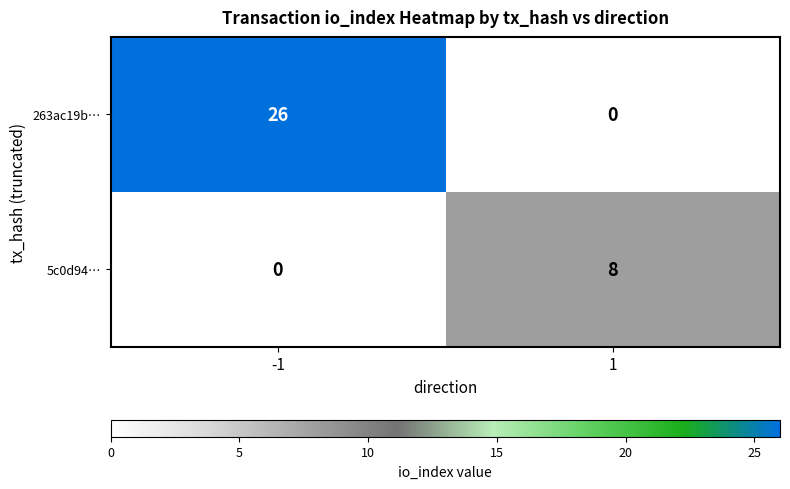

List the series in order of their overall mean, lowest first.

5c0d94…, 263ac19b…